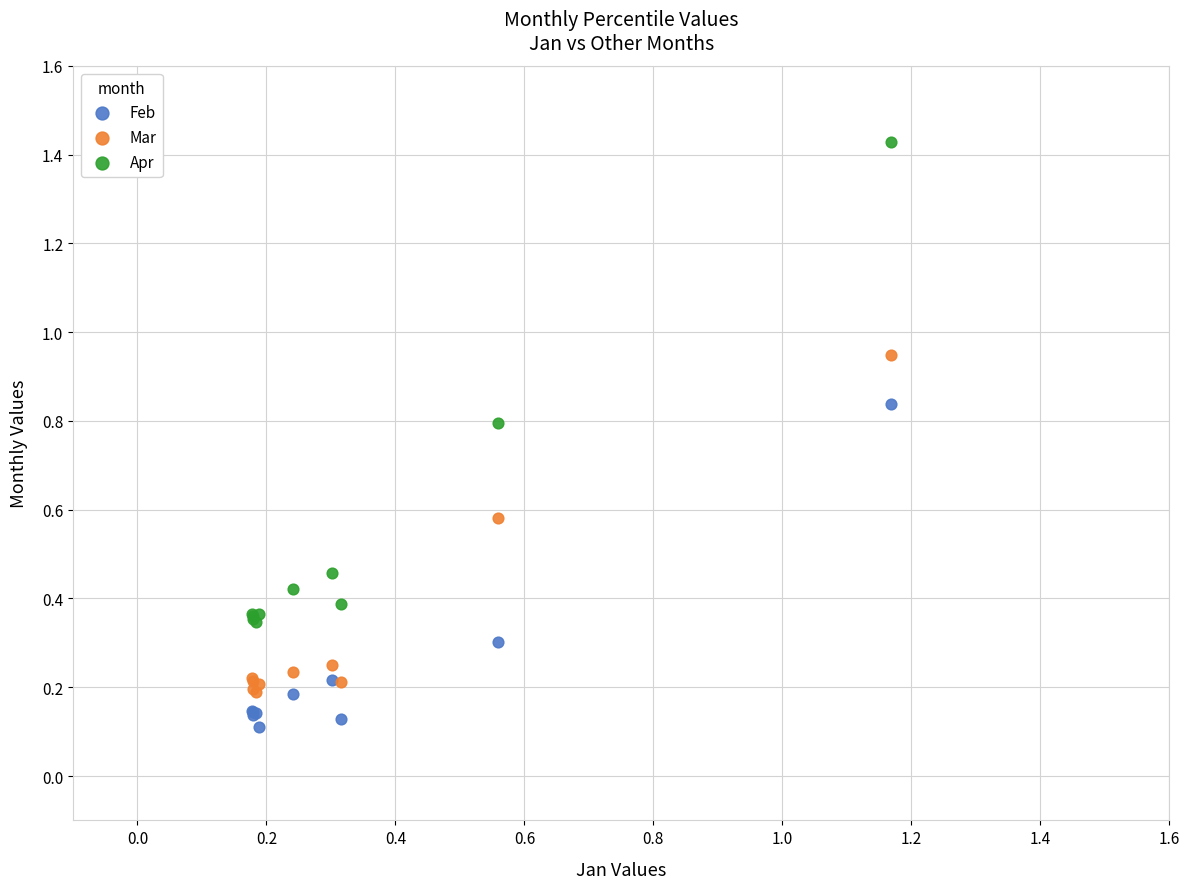

Which series contains the lowest Y value?

Feb